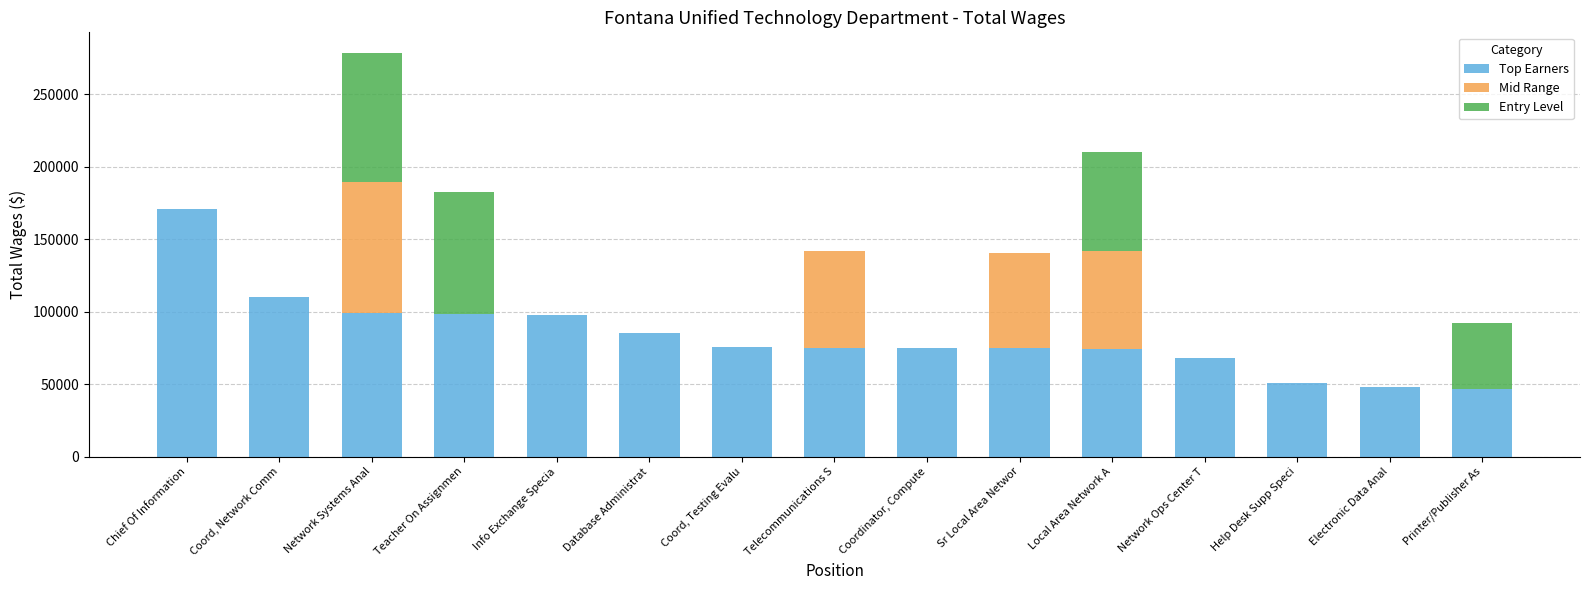

Does the chart contain stacked bars?

Yes